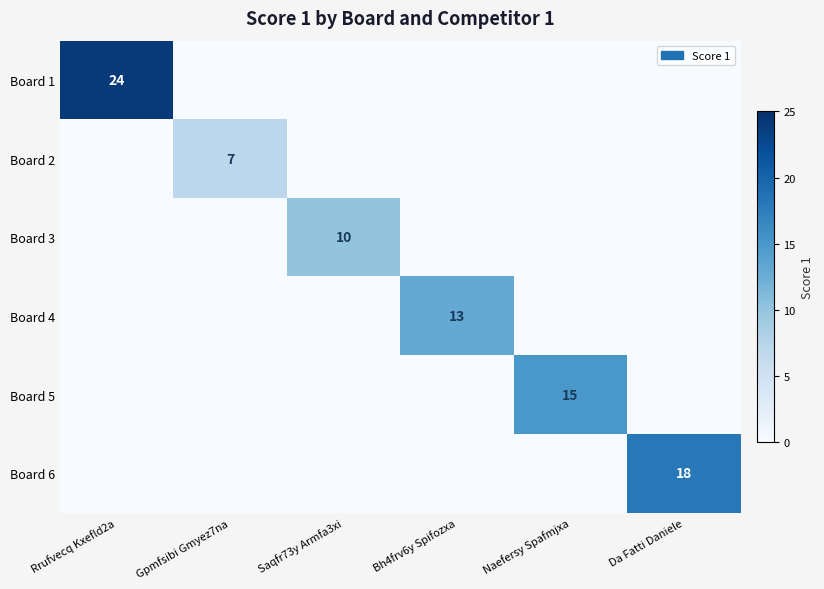

Is it true that Board 2 equals -4 at Bh4frv6y Spifozxa?

False